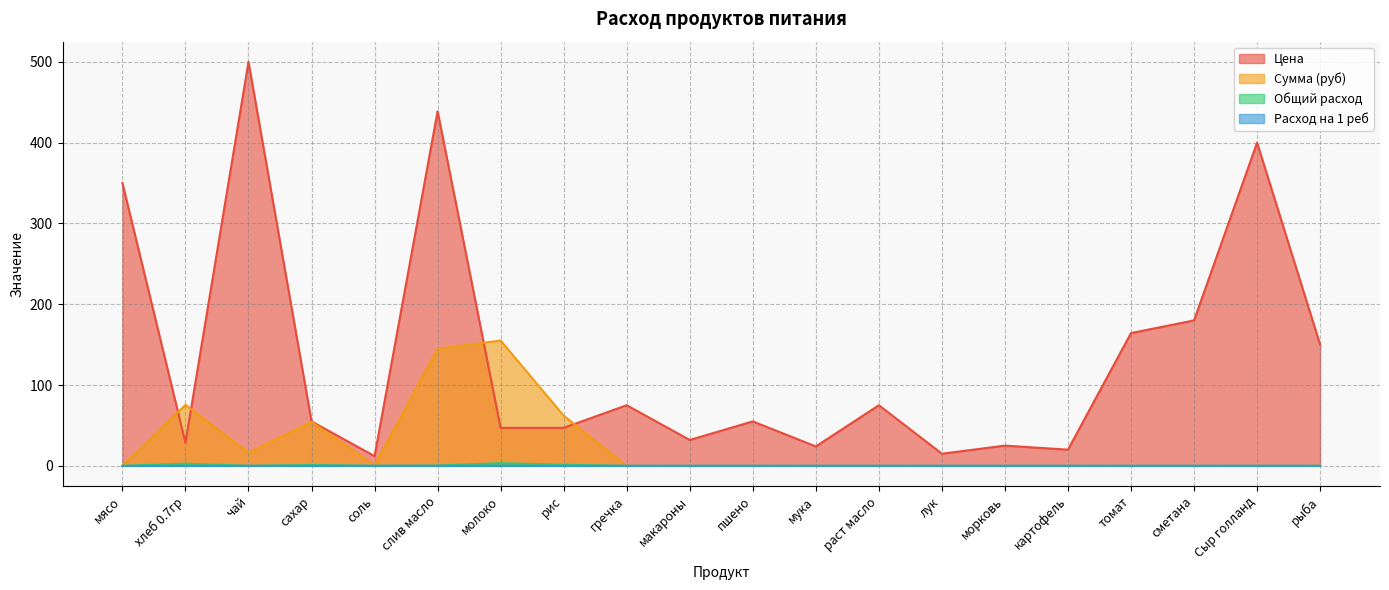

True or false: Цена and Общий расход intersect in this chart.

False